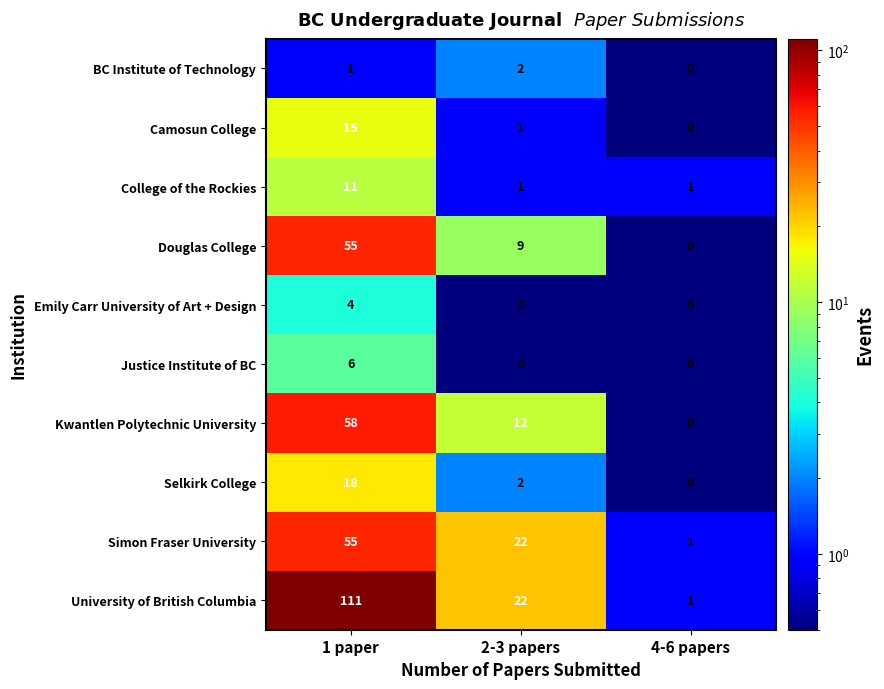

True or false: BC Institute of Technology has a value of 1 at 2-3 papers.

False